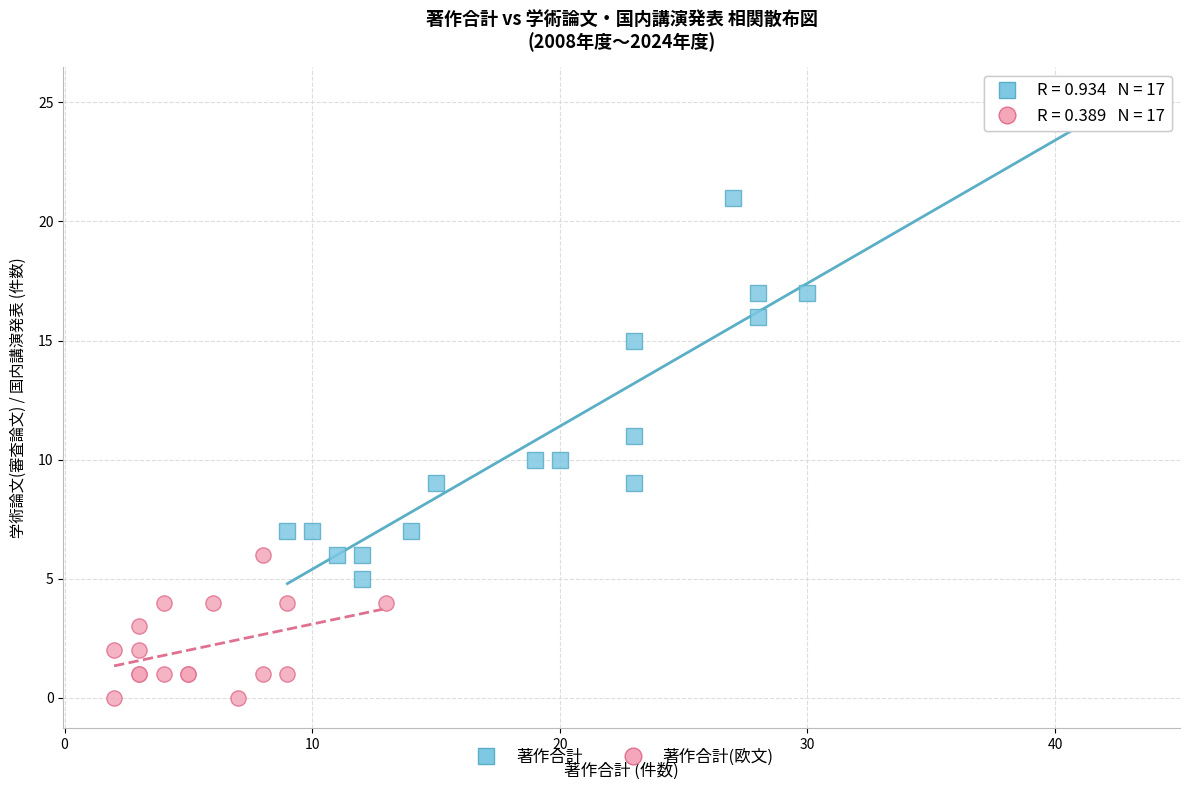

Which series reaches the minimum Y coordinate?

著作合計(欧文)